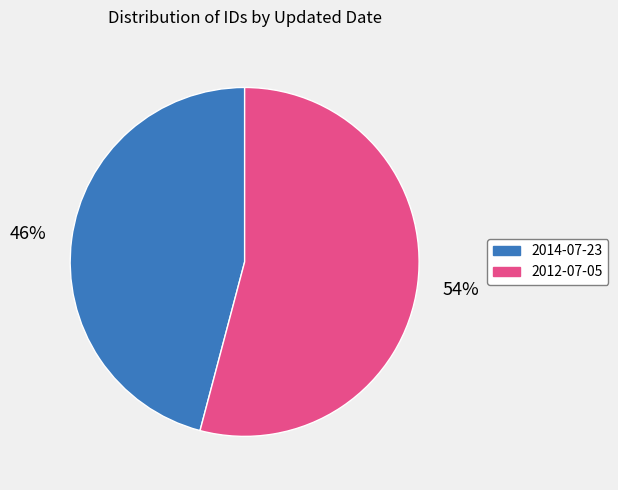

Is the sum of 2012-07-05 and 2014-07-23 greater than half?

Yes